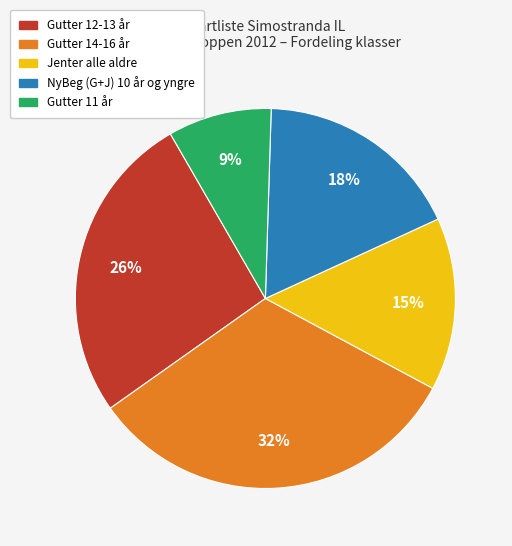

Is there any slice that represents more than half of the pie?

No